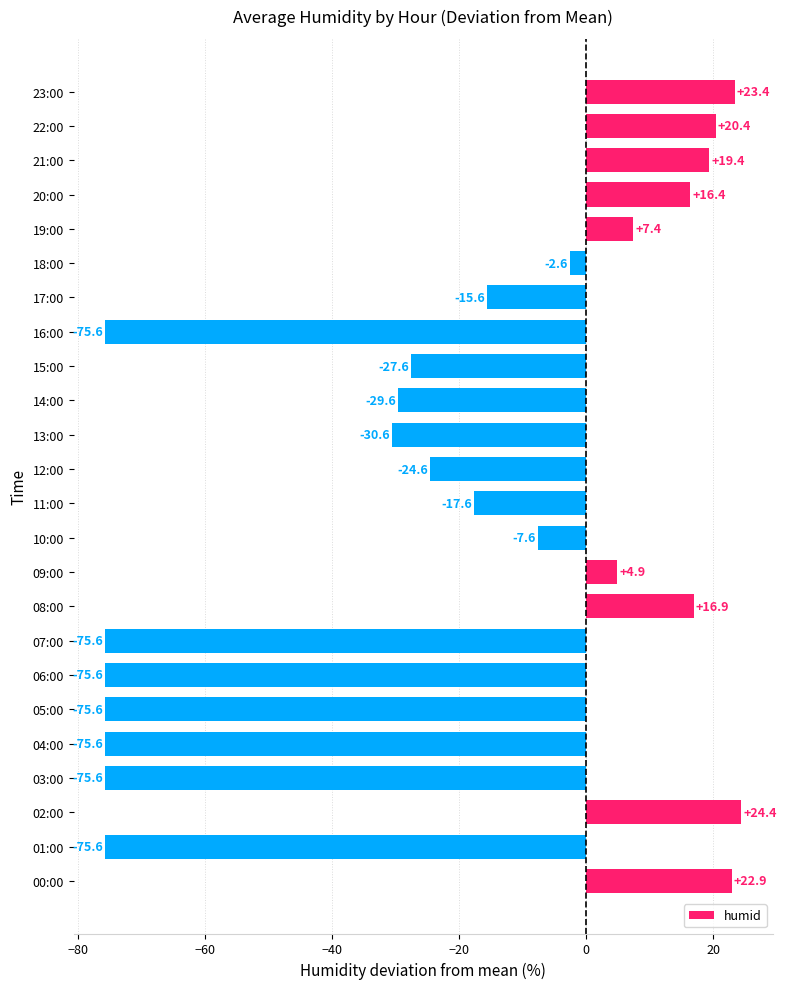

Are the bars grouped side by side (vs. stacked)?

No